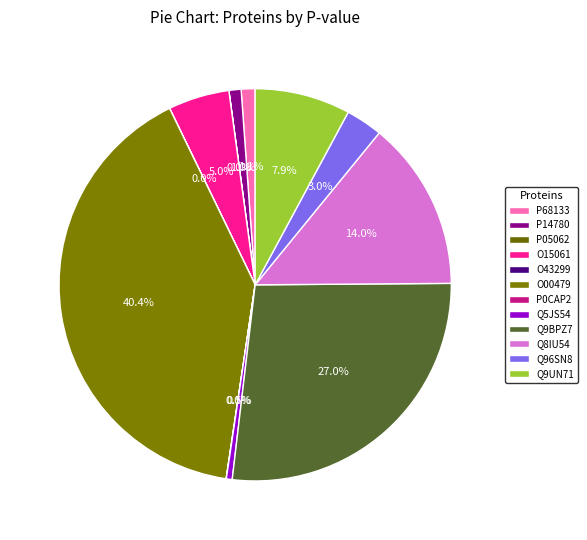

The P14780 slice represents 1% of the pie. True or false?

True